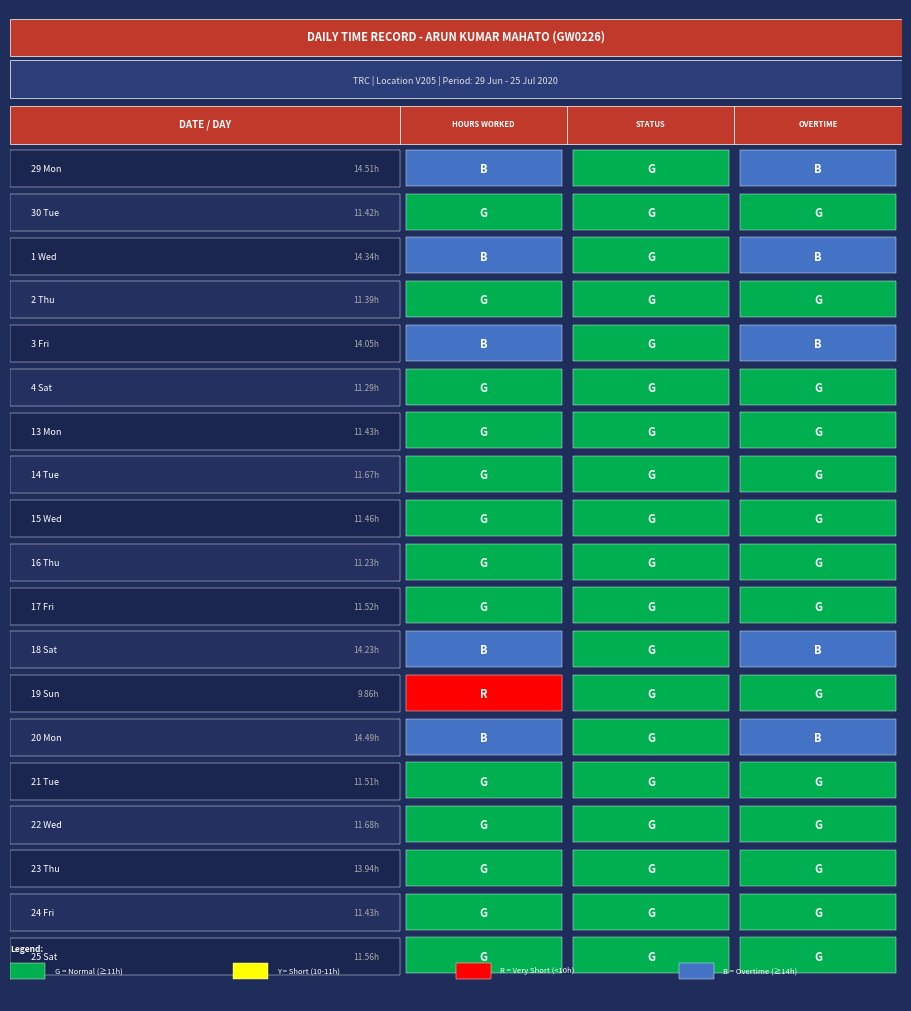

What is the minimum value shown in the chart?

9.9